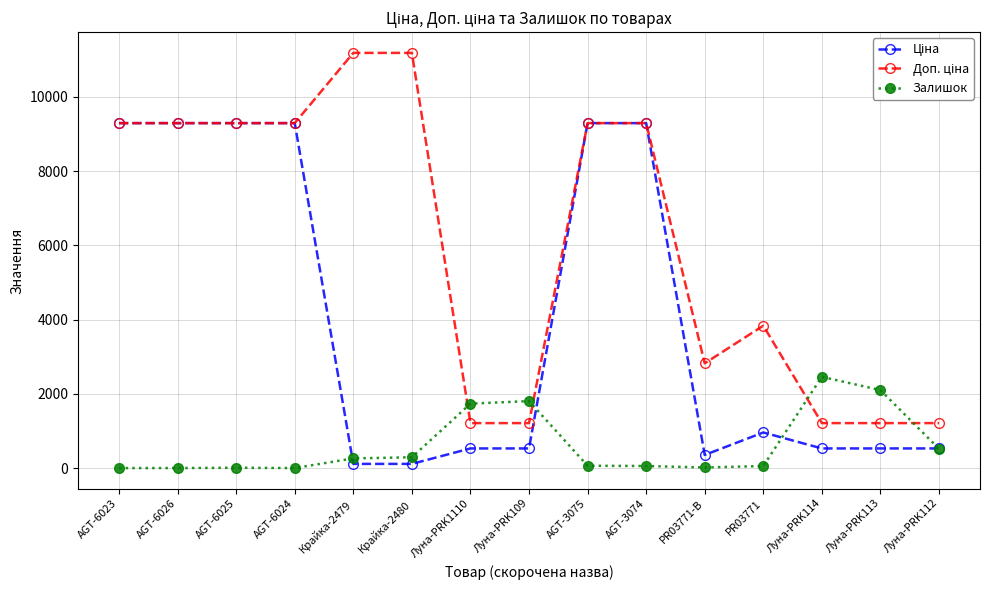

What is the difference between the highest and lowest values at AGT-6023?

9290.5